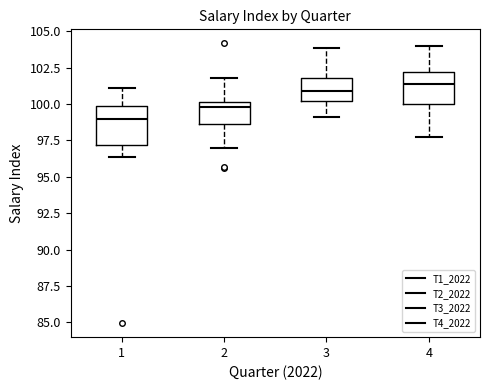

Where is the lower edge of the box at x = 2 on the y-axis? The values are not printed on the chart, so give them approximately, as read against the axis.

98.5